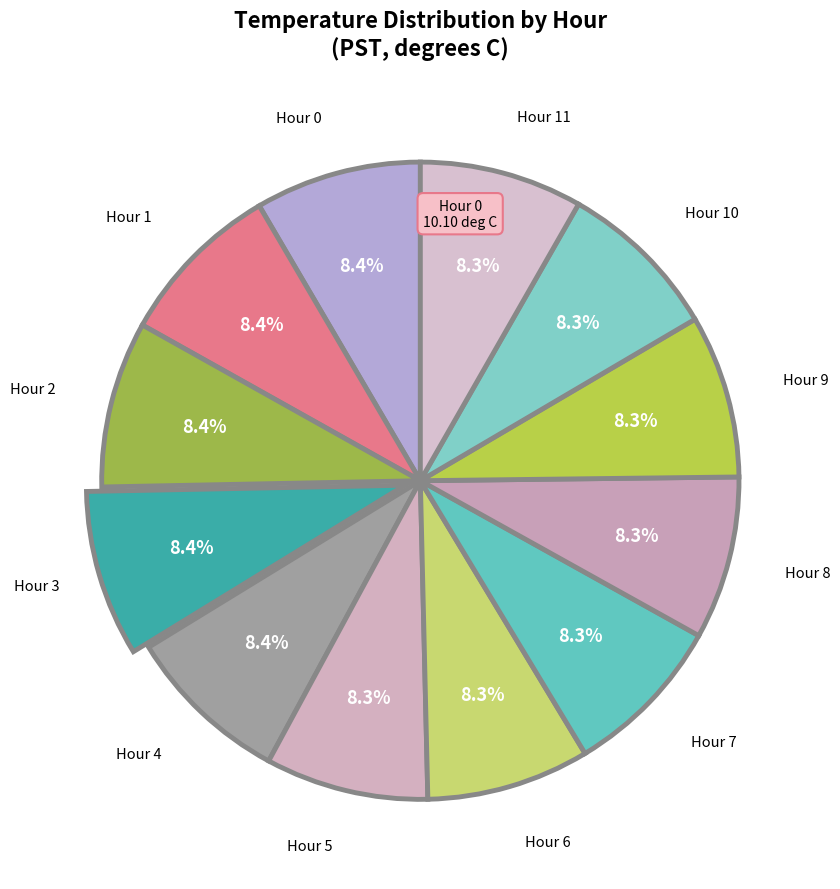

How many segments does this pie chart have?

12